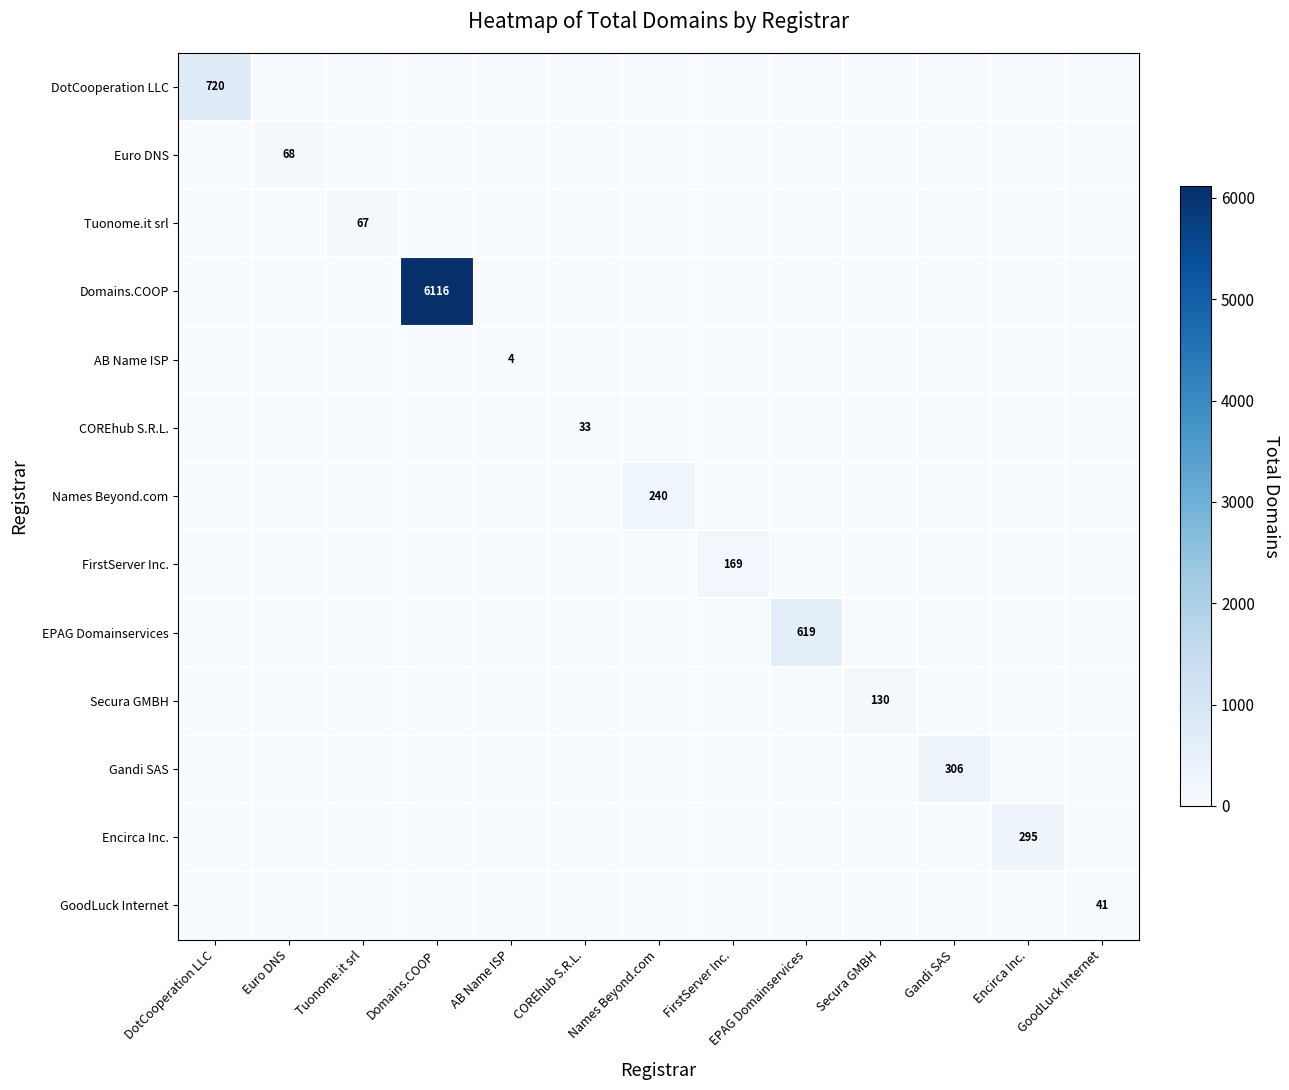

The COREhub S.R.L. series shows 33 at COREhub S.R.L.. True or false?

True